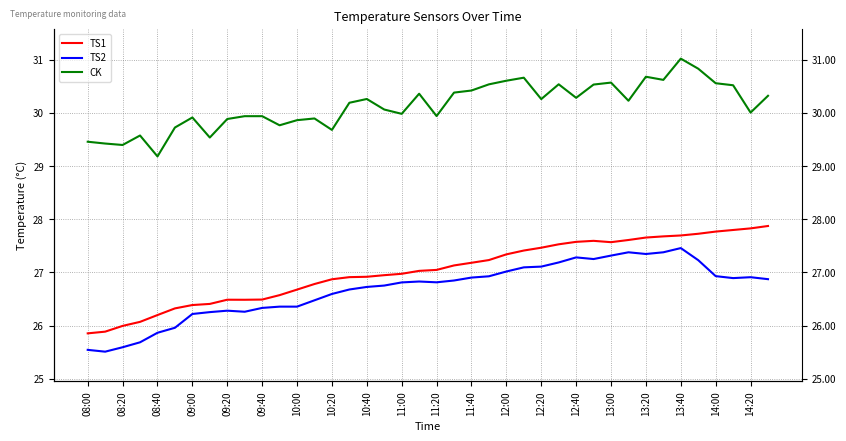

What is the maximum value shown in the chart?

31.0